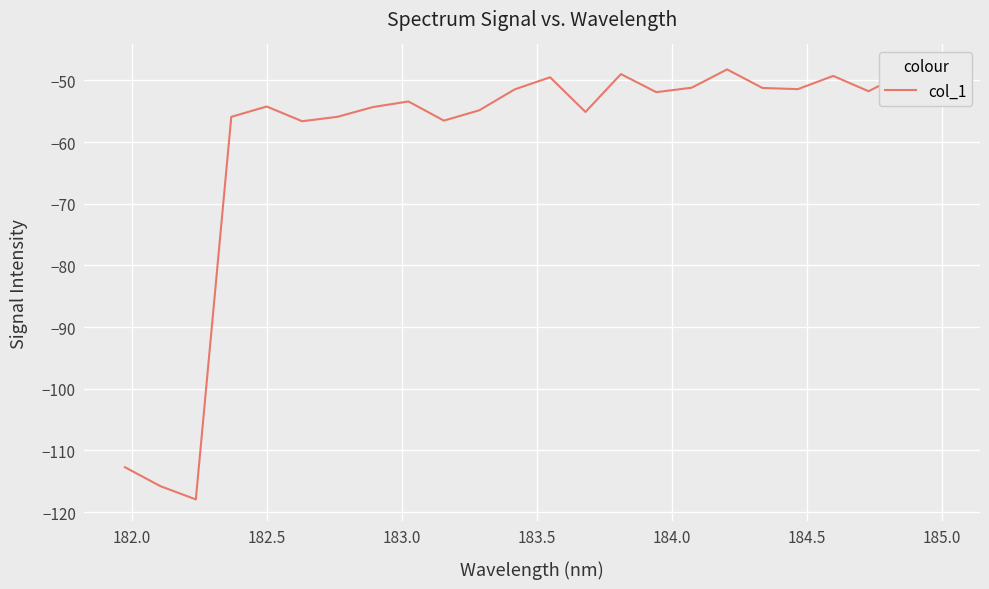

What is the difference between the maximum and minimum values?

70.3